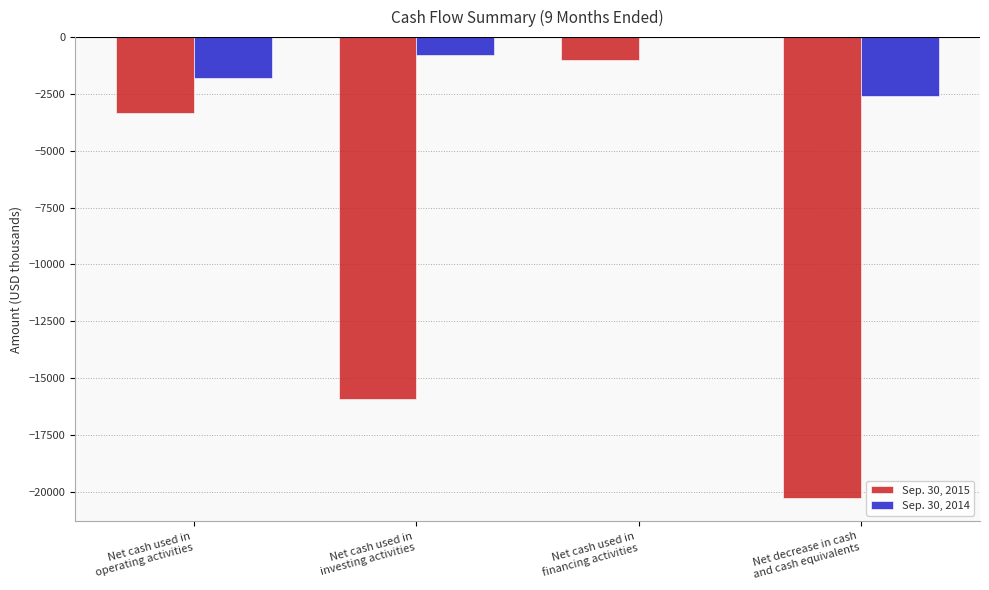

Which series has the largest total across all categories?

Sep. 30, 2014